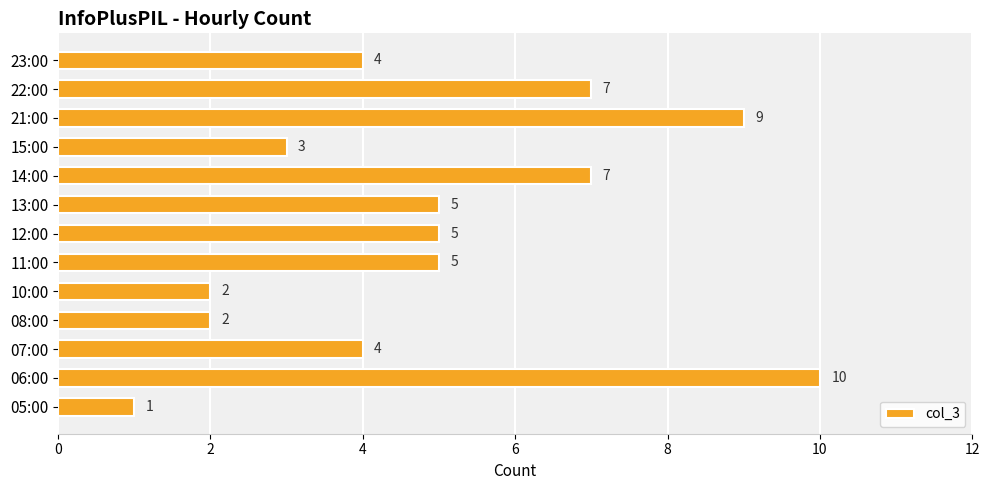

What is the difference between the second highest and second lowest values?

7